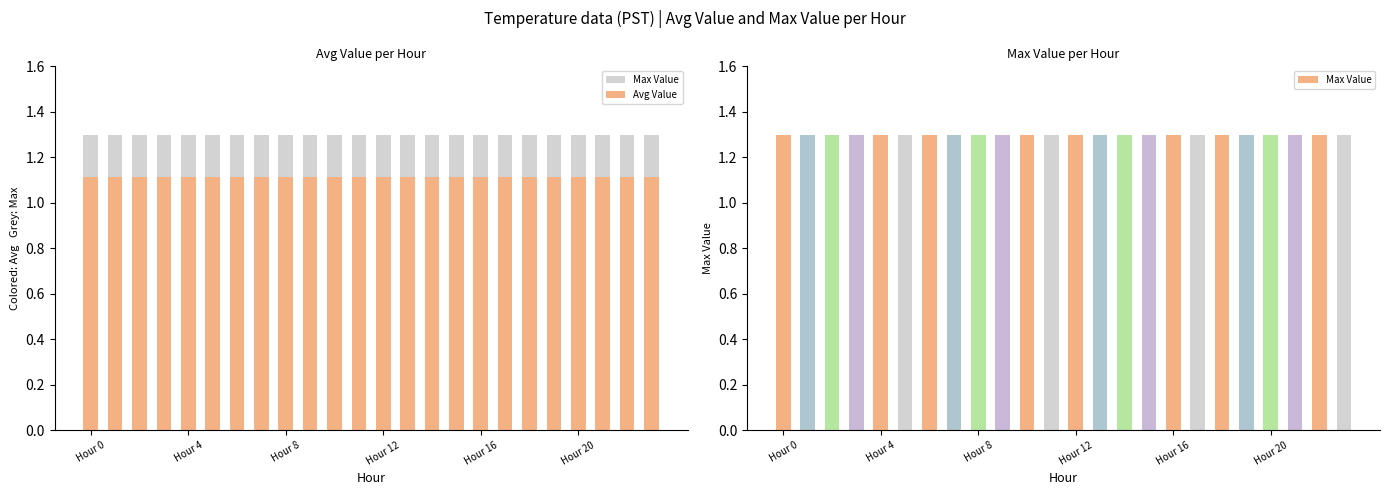

At how many categories does at least one series exceed 1?

24